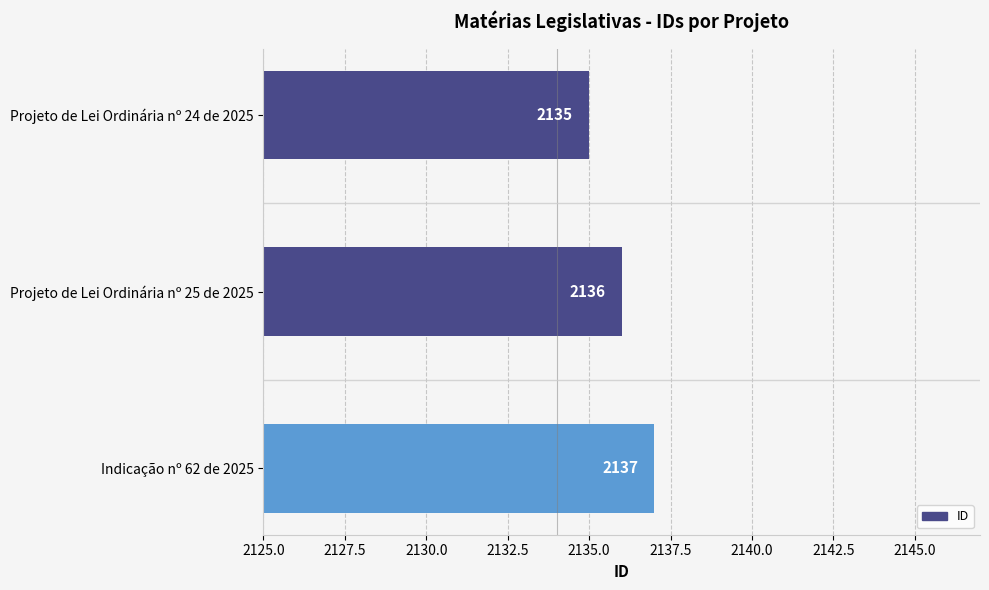

Which category has the lowest value across all series?

Projeto de Lei Ordinária nº 24 de 2025